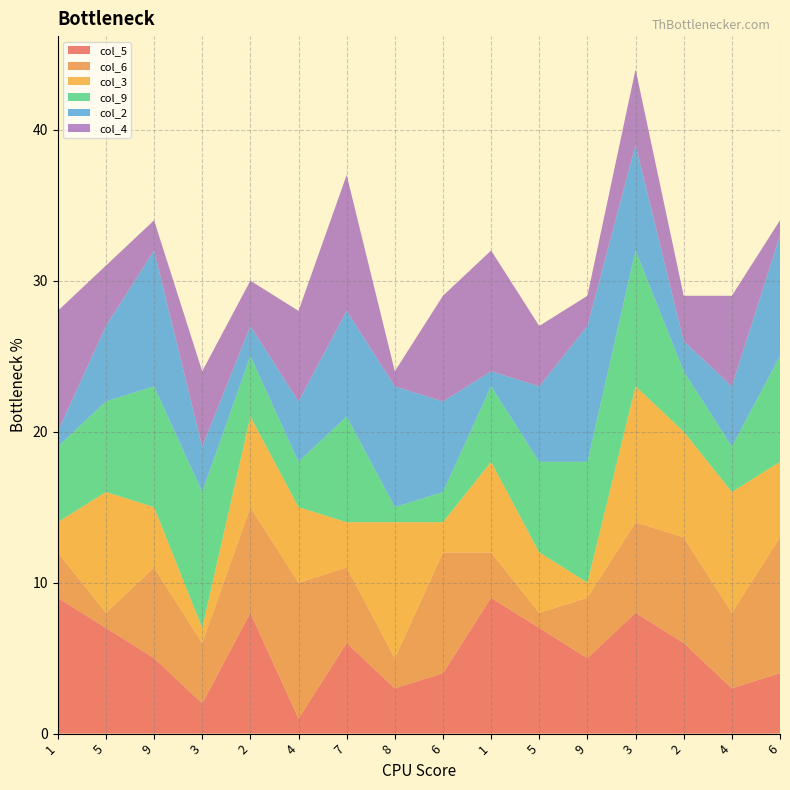

Reading left to right, transcribe all the data shown in this chart.

col_5: 1=9	5=7	9=5	3=2	2=8	4=1	7=6	8=3	6=4	1=9	5=7	9=5	3=8	2=6	4=3	6=4
col_6: 1=3	5=1	9=6	3=4	2=7	4=9	7=5	8=2	6=8	1=3	5=1	9=4	3=6	2=7	4=5	6=9
col_3: 1=2	5=8	9=4	3=1	2=6	4=5	7=3	8=9	6=2	1=6	5=4	9=1	3=9	2=7	4=8	6=5
col_9: 1=5	5=6	9=8	3=9	2=4	4=3	7=7	8=1	6=2	1=5	5=6	9=8	3=9	2=4	4=3	6=7
col_2: 1=1	5=5	9=9	3=3	2=2	4=4	7=7	8=8	6=6	1=1	5=5	9=9	3=7	2=2	4=4	6=8
col_4: 1=8	5=4	9=2	3=5	2=3	4=6	7=9	8=1	6=7	1=8	5=4	9=2	3=5	2=3	4=6	6=1